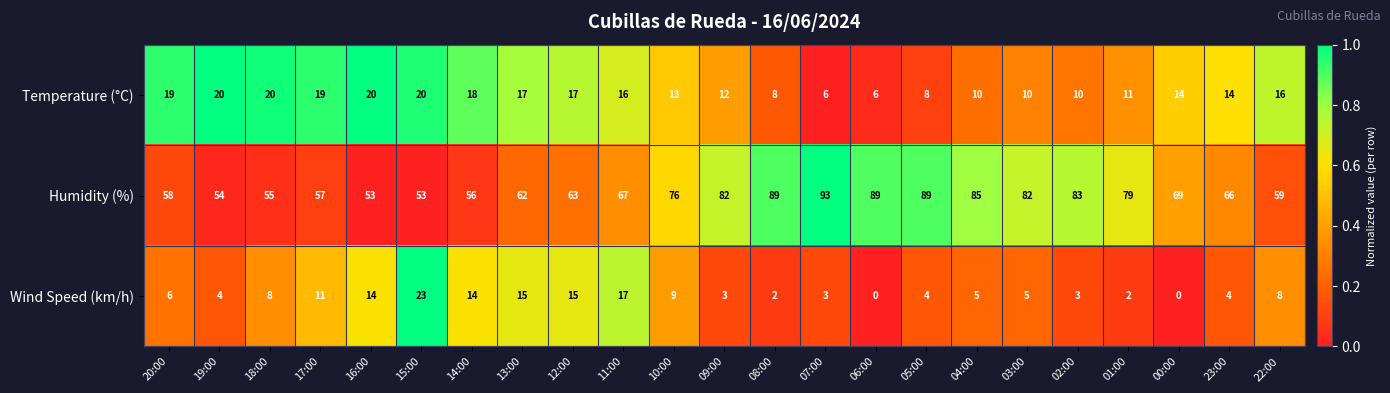

What is the sum of all Wind Speed (km/h) values?

175